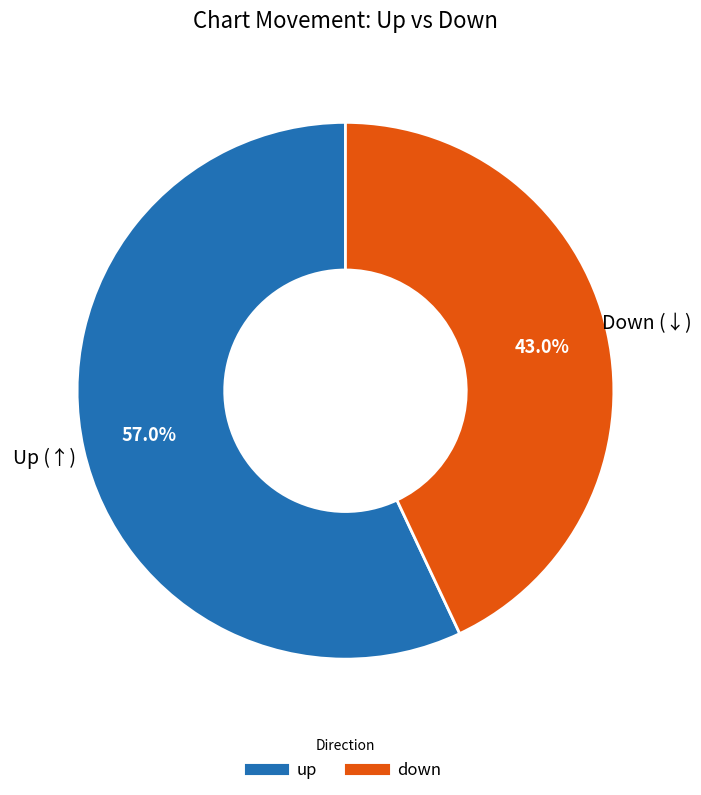

Do up and down together represent more than half of the pie?

Yes